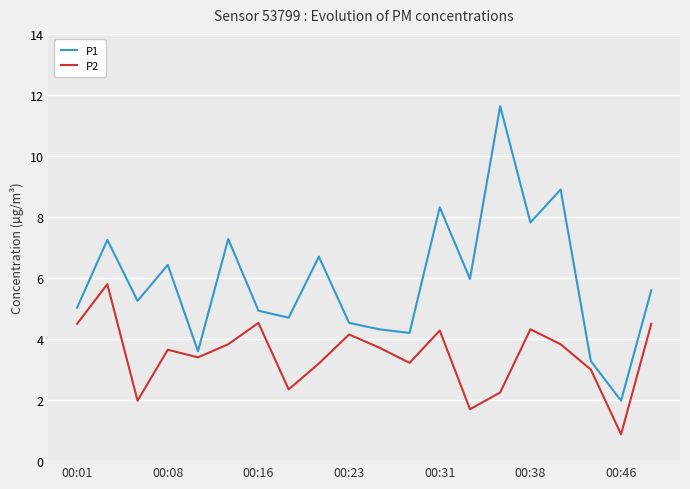

Which series has the largest total across all categories?

P1